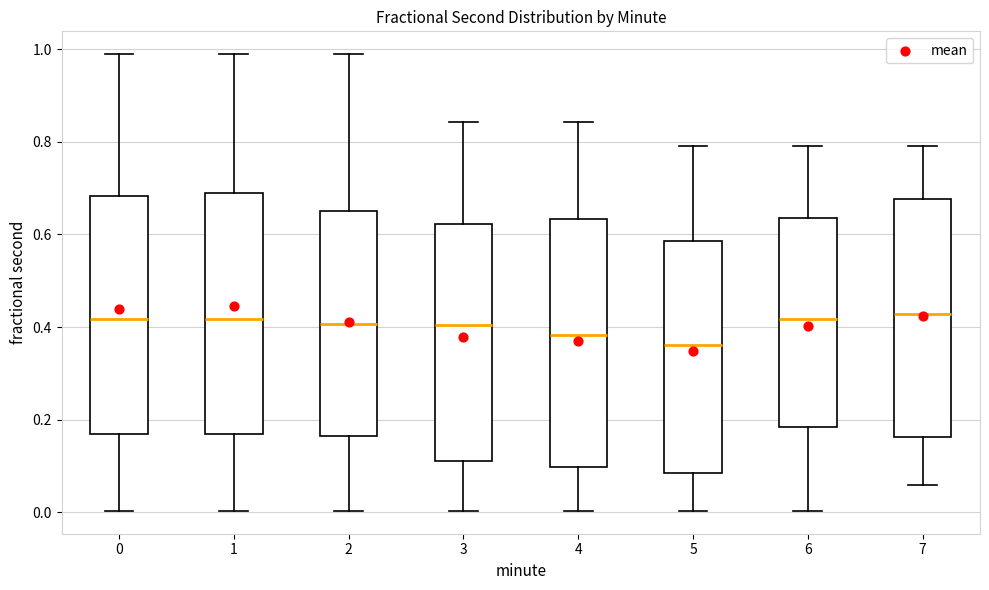

Reading left to right, transcribe this box plot: for each box, give where its median line is, the range the box spans, and where its two whiskers end, as read against the y-axis. The values are not printed on the chart, so give them approximately, as read against the axis.

0: median 0.42, box 0.16 to 0.68, whiskers 0.00 to 0.98
1: median 0.42, box 0.16 to 0.68, whiskers 0.00 to 0.98
2: median 0.40, box 0.16 to 0.66, whiskers 0.00 to 0.98
3: median 0.40, box 0.12 to 0.62, whiskers 0.00 to 0.84
4: median 0.38, box 0.10 to 0.64, whiskers 0.00 to 0.84
5: median 0.36, box 0.08 to 0.58, whiskers 0.00 to 0.80
6: median 0.42, box 0.18 to 0.64, whiskers 0.00 to 0.80
7: median 0.42, box 0.16 to 0.68, whiskers 0.06 to 0.80